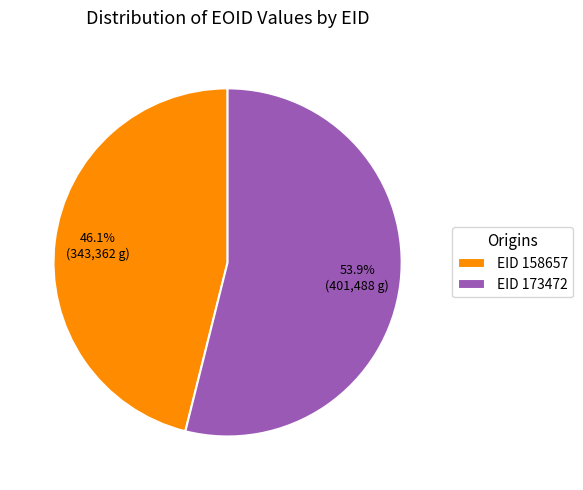

Rank the categories by value from lowest to highest.

EID 158657, EID 173472